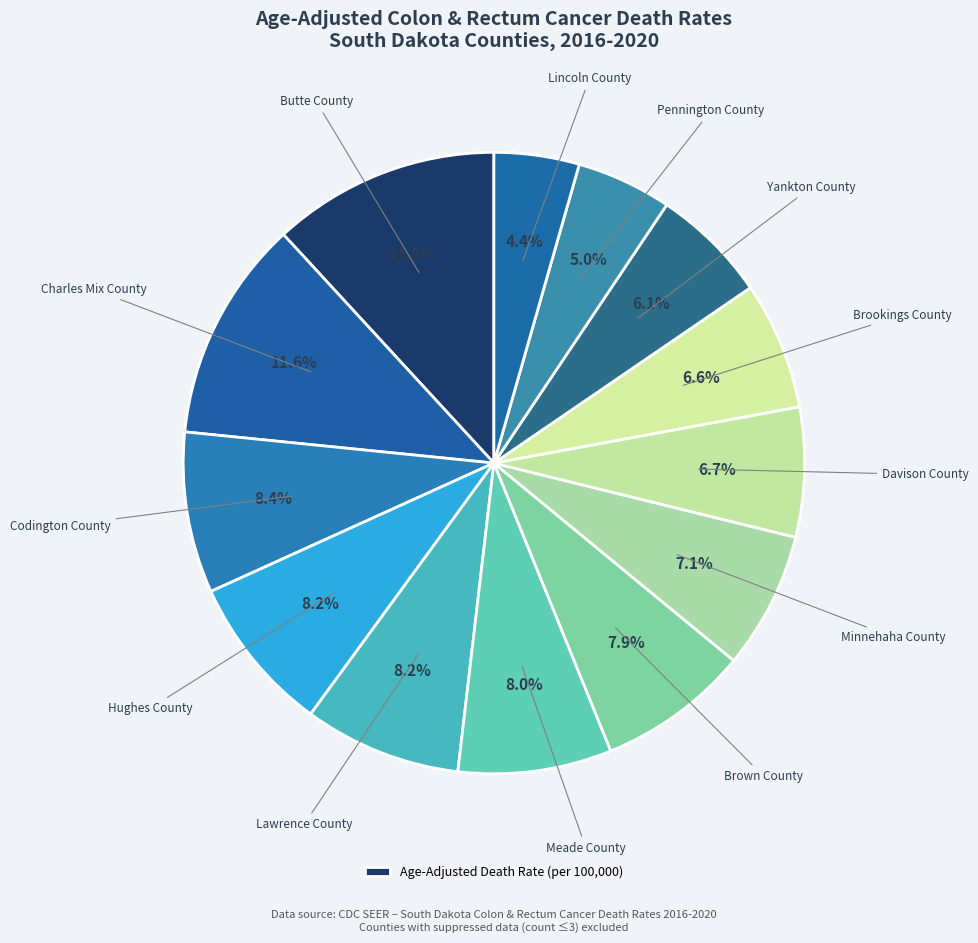

Count the number of slices in the pie.

13